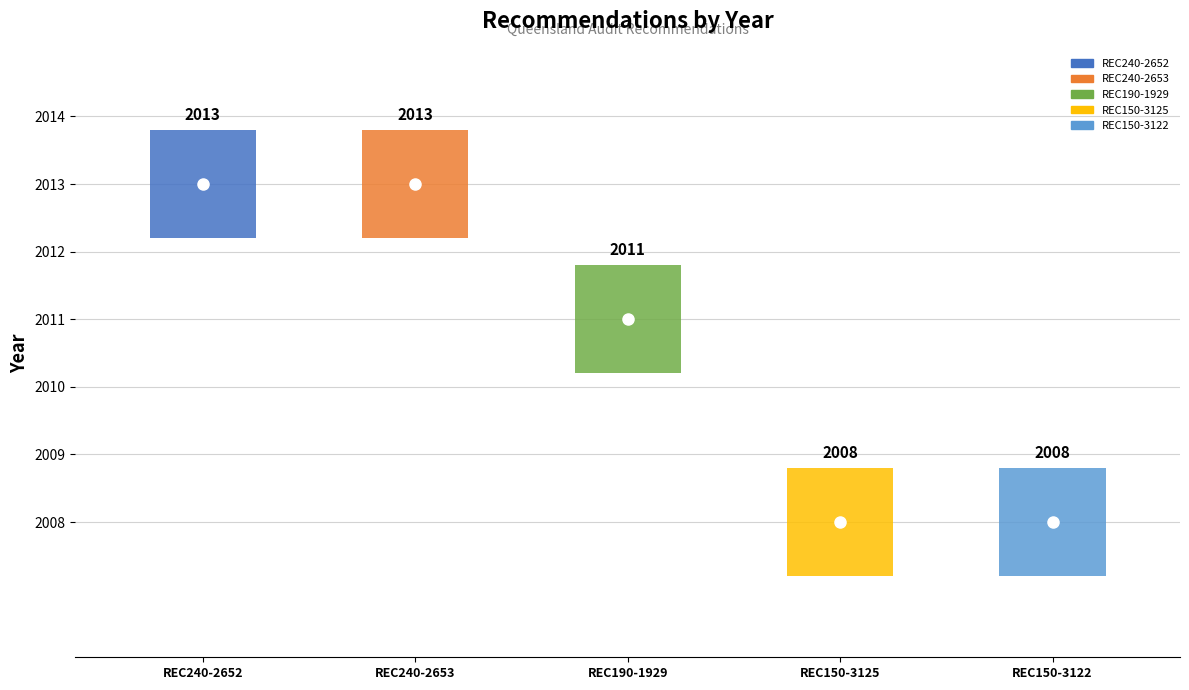

The value at REC190-1929 is 2011. True or false?

True